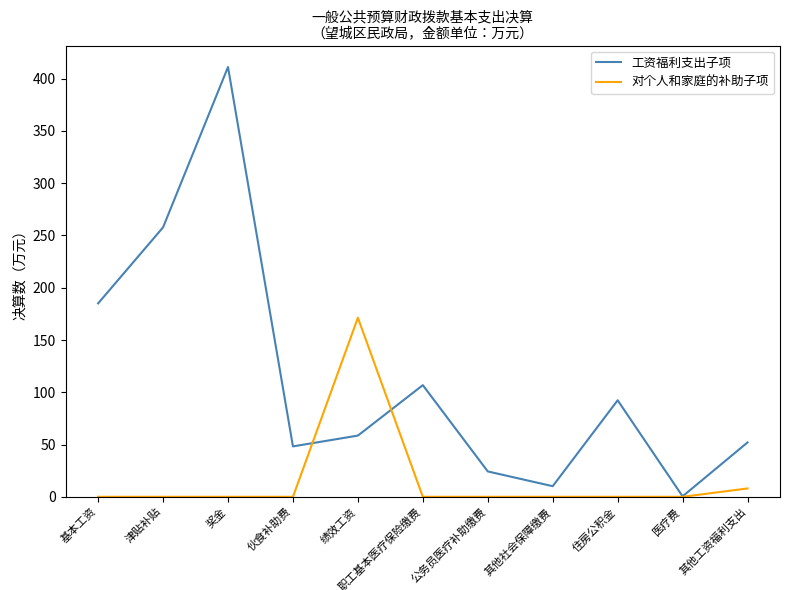

What is the approximate value of 工资福利支出子项 at 基本工资?

185.0